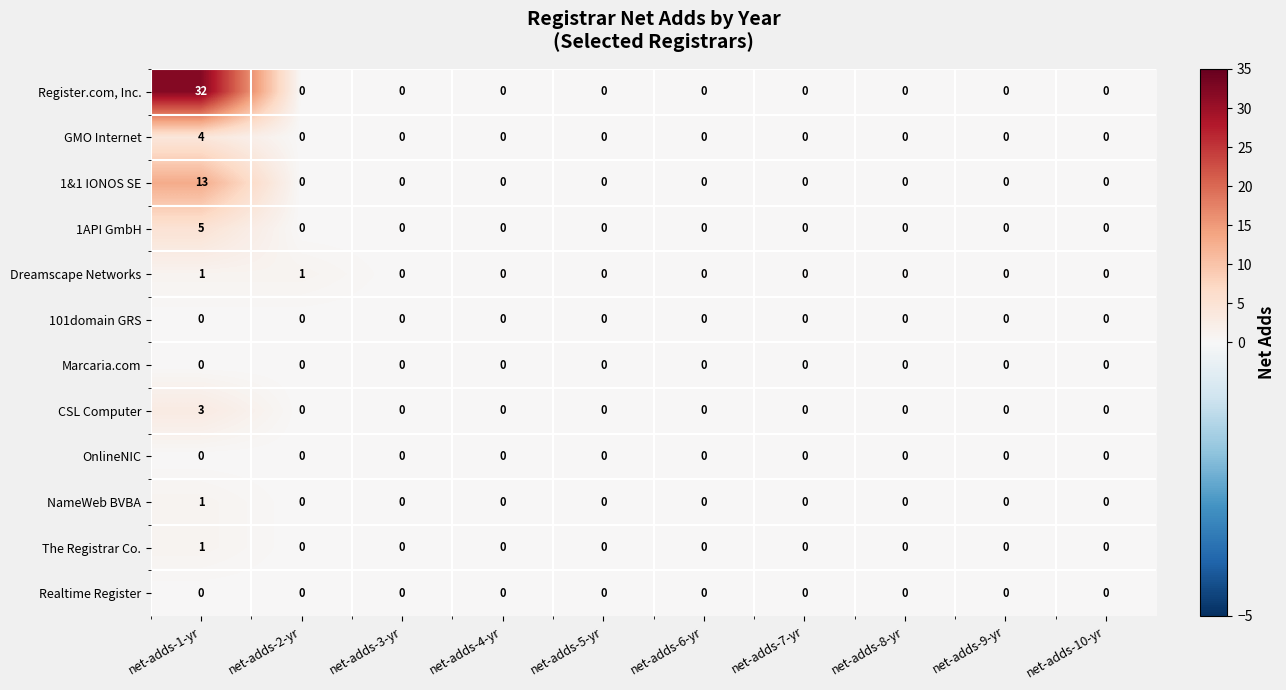

How many values in Register.com, Inc. are above zero?

1